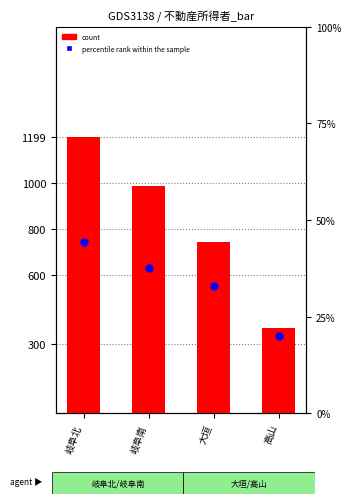

What is the total value across all series at 大垣?

775.0